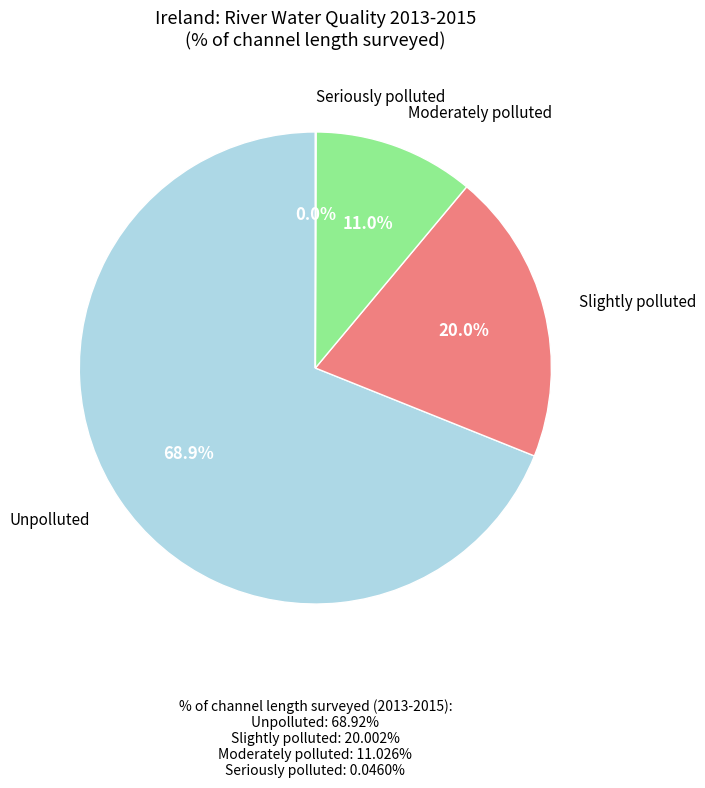

Is there any slice that represents more than half of the pie?

Yes